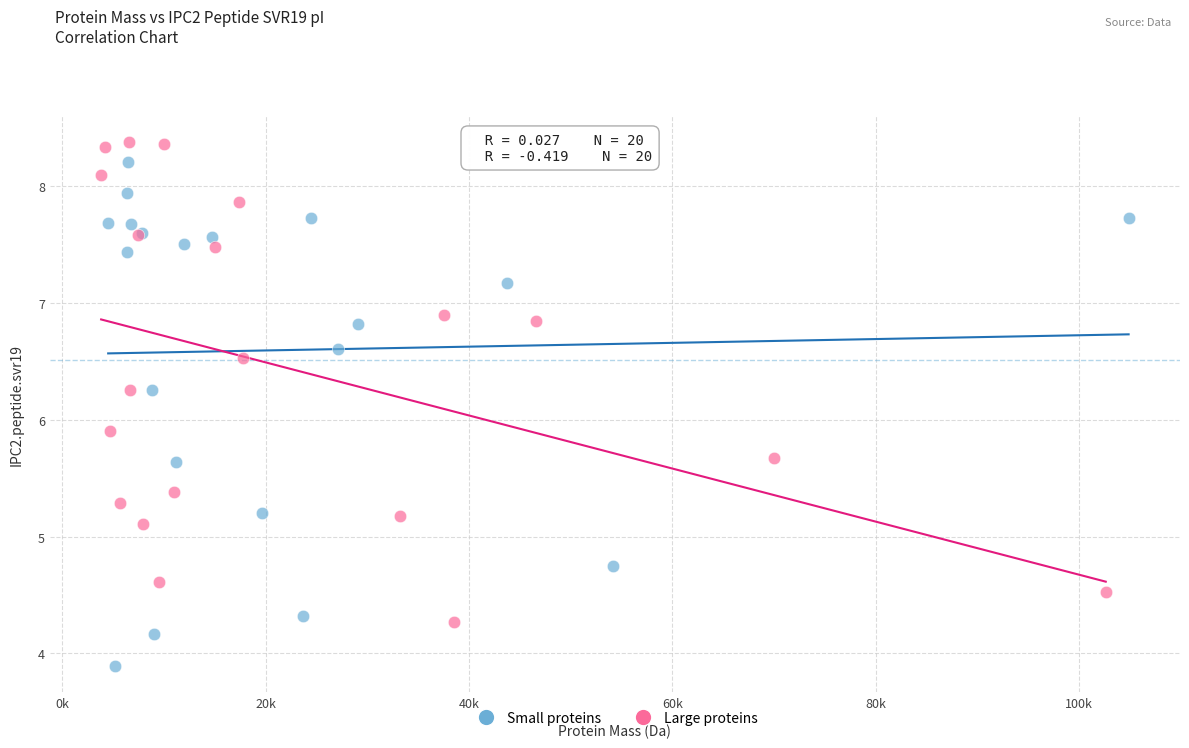

Which series has the largest Y range (max minus min)?

Small proteins